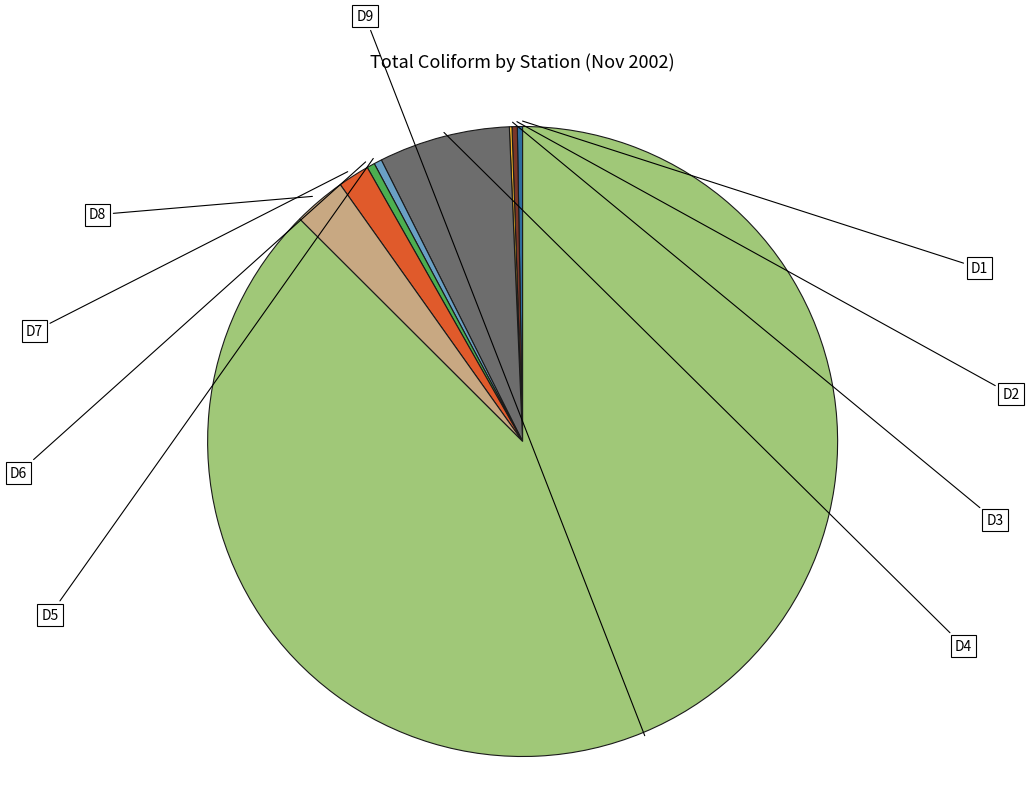

To the nearest percent, what is the difference between the D1 and D9 slice percentages?

87%